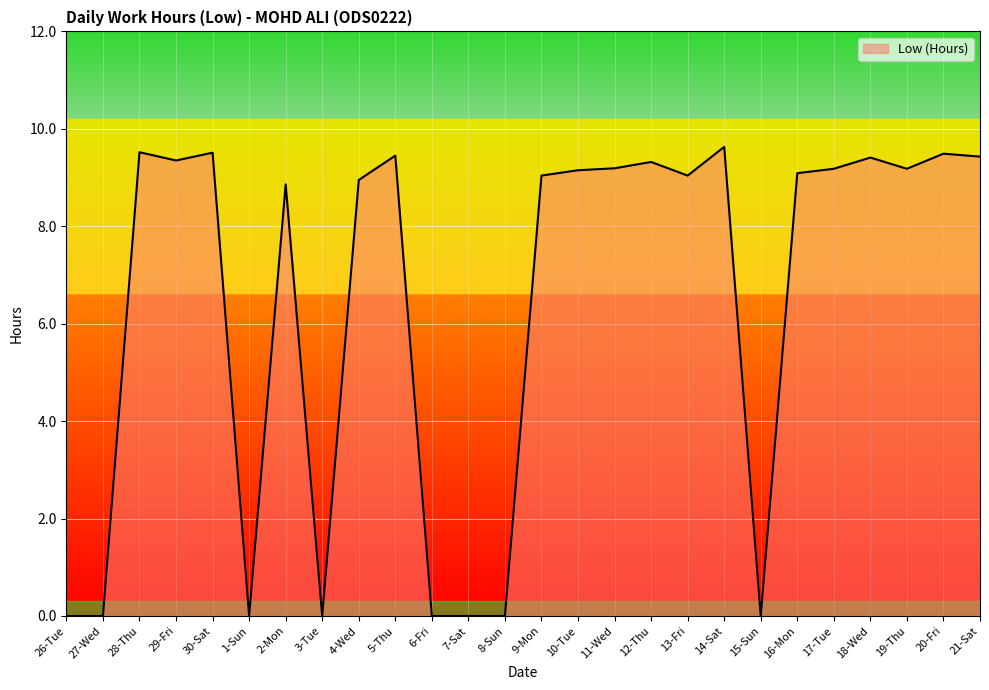

What position from the right is 6-Fri?

16